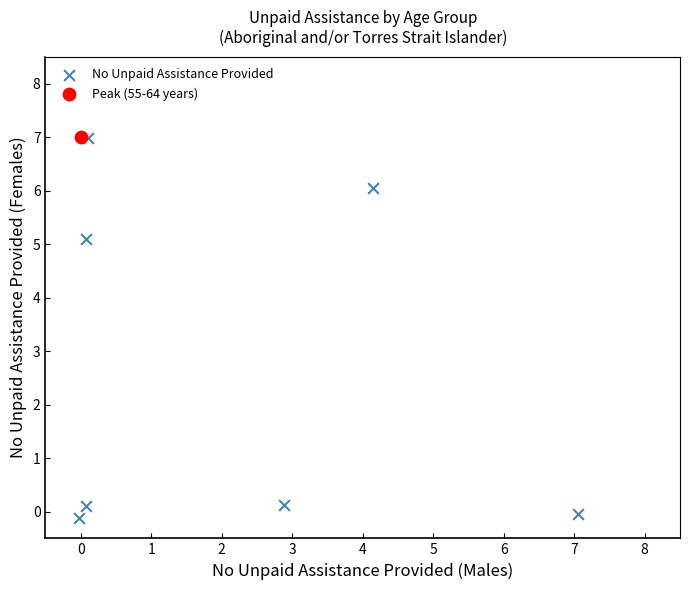

What are all the series names shown in the legend?

No Unpaid Assistance Provided, Peak (55-64 years)